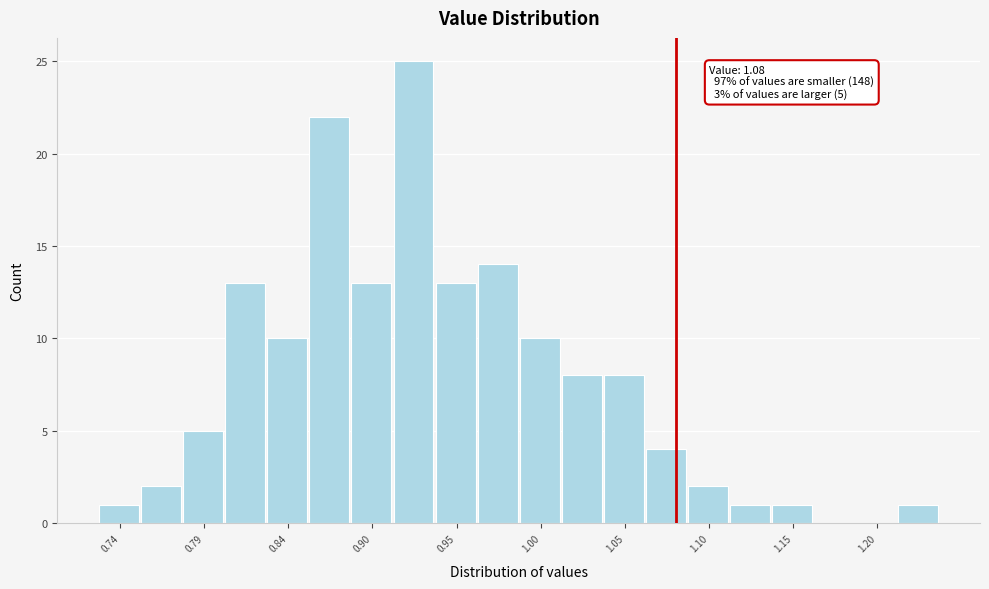

Read against the x-axis, roughly where is the centre of the tallest bar?

0.92